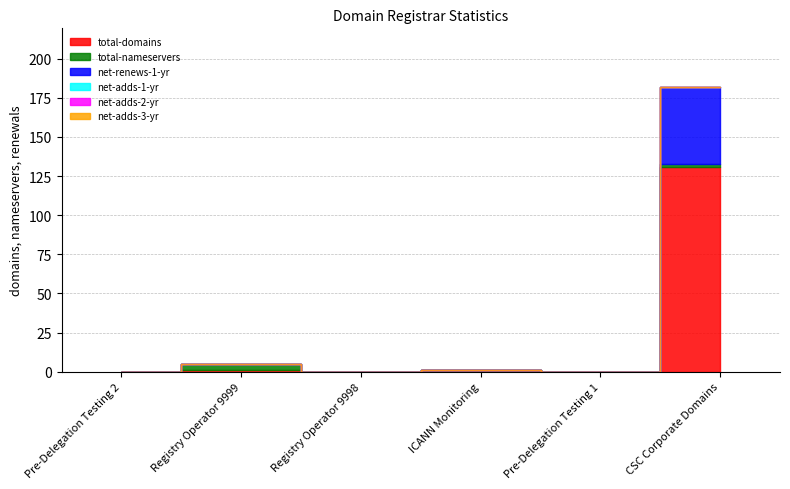

The value of net-adds-2-yr at Registry Operator 9998 is 0. True or false?

True